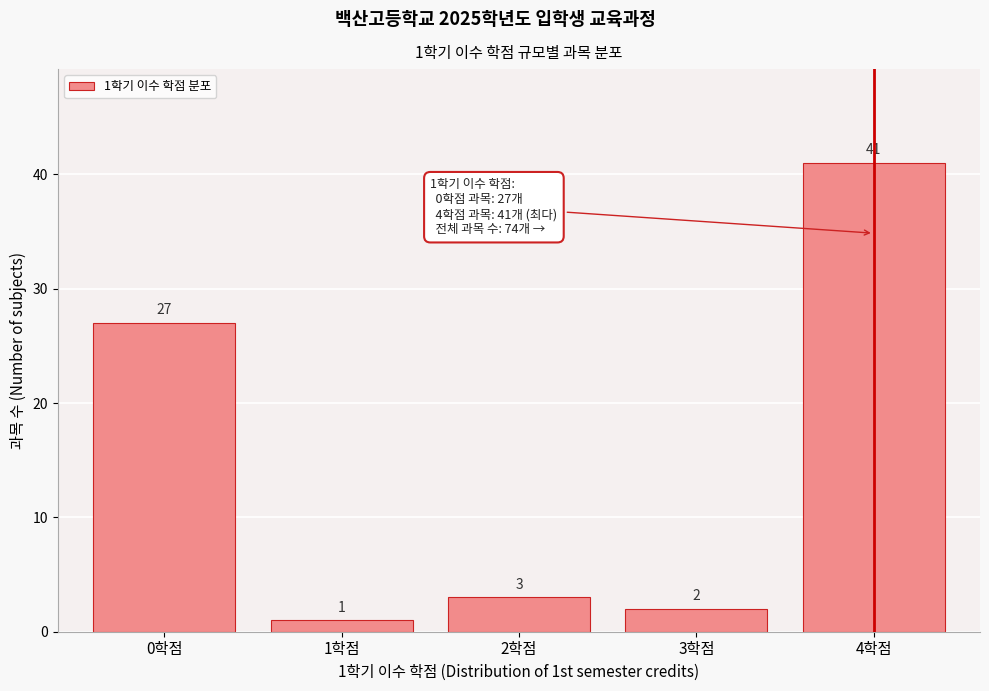

Which range on the x-axis has the tallest bar?

3.5 to 4.5